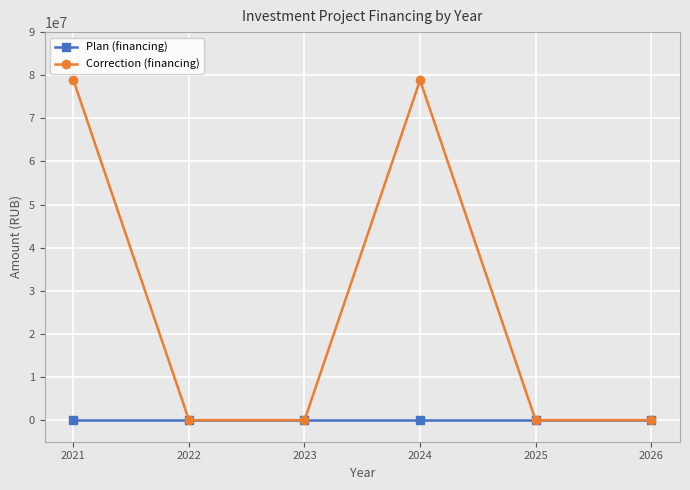

What is the value of the Correction (financing) point at the 1st from the left?

78854247